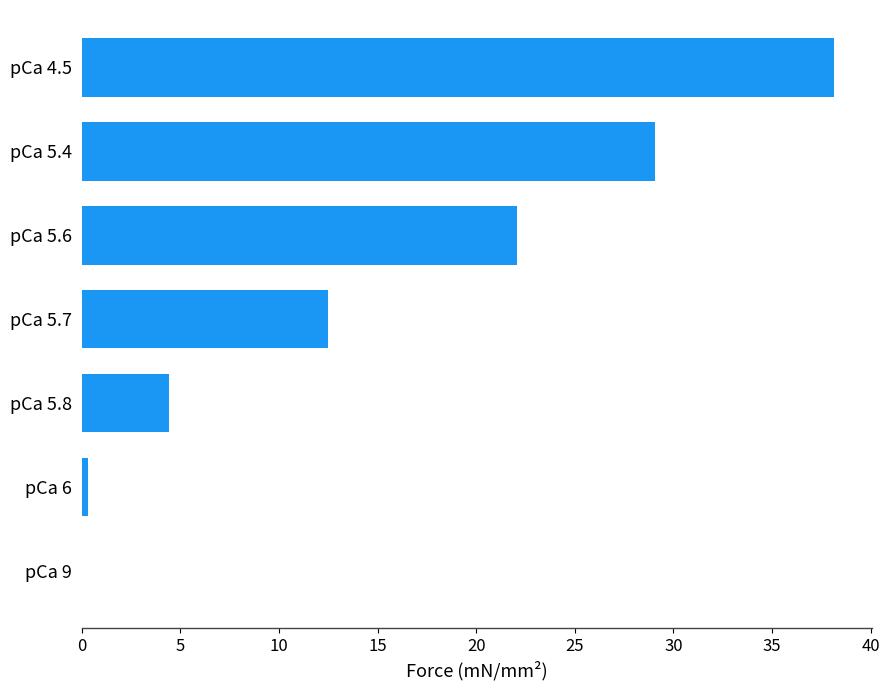

Reading bottom to top, transcribe all the data shown in this chart.

pCa 9=0.0	pCa 6=0.3	pCa 5.8=4.4	pCa 5.7=12.5	pCa 5.6=22.1	pCa 5.4=29.1	pCa 4.5=38.1